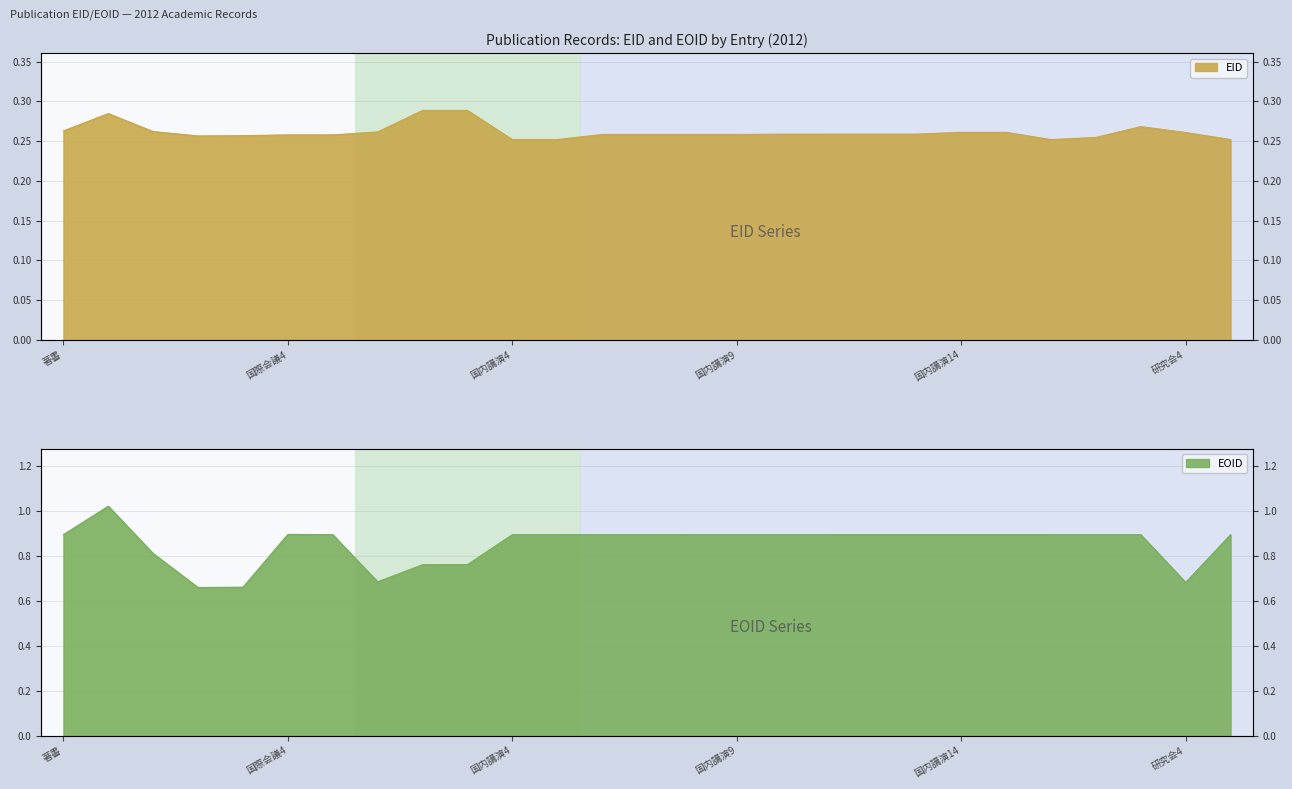

At how many categories does at least one series exceed 0?

27